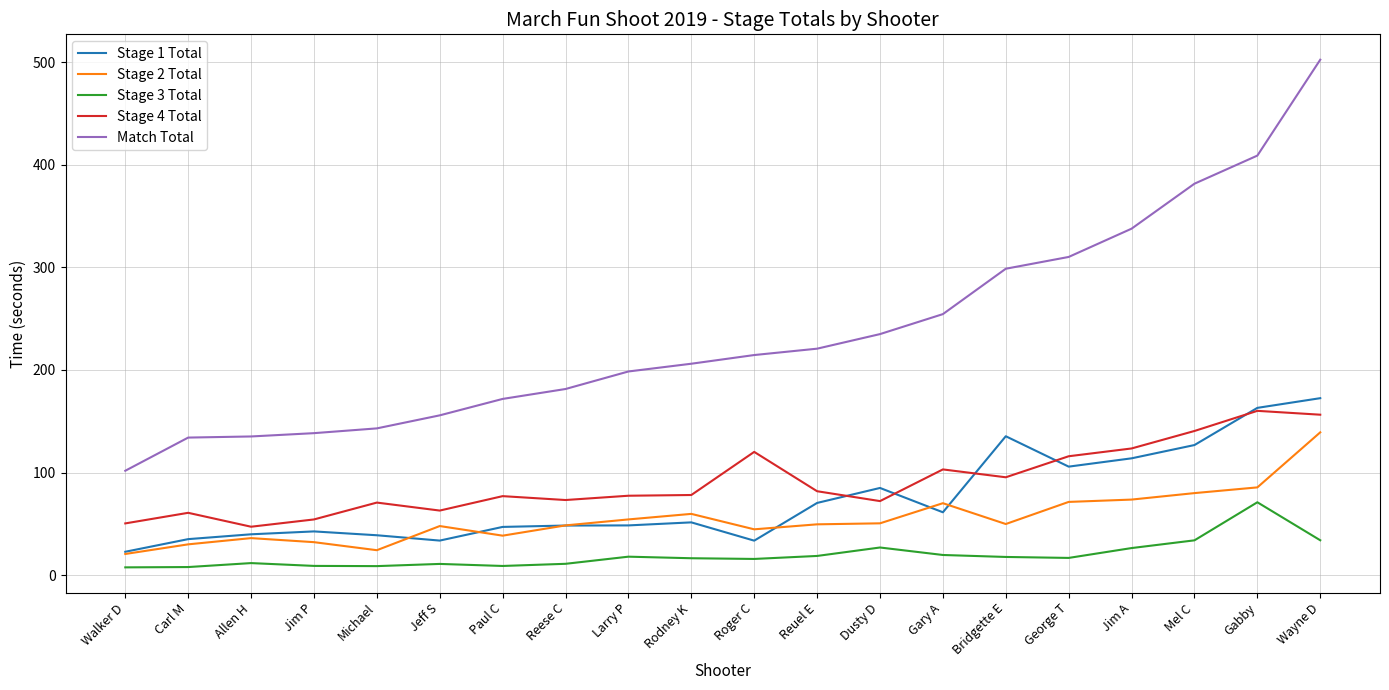

In Stage 1 Total, how many points are higher than both neighbors (excluding endpoints)?

4